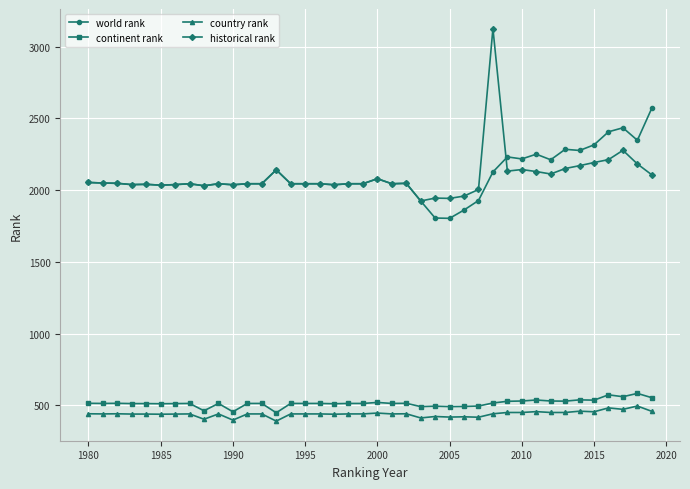

True or false: continent rank has more than 1 interior local peaks.

True